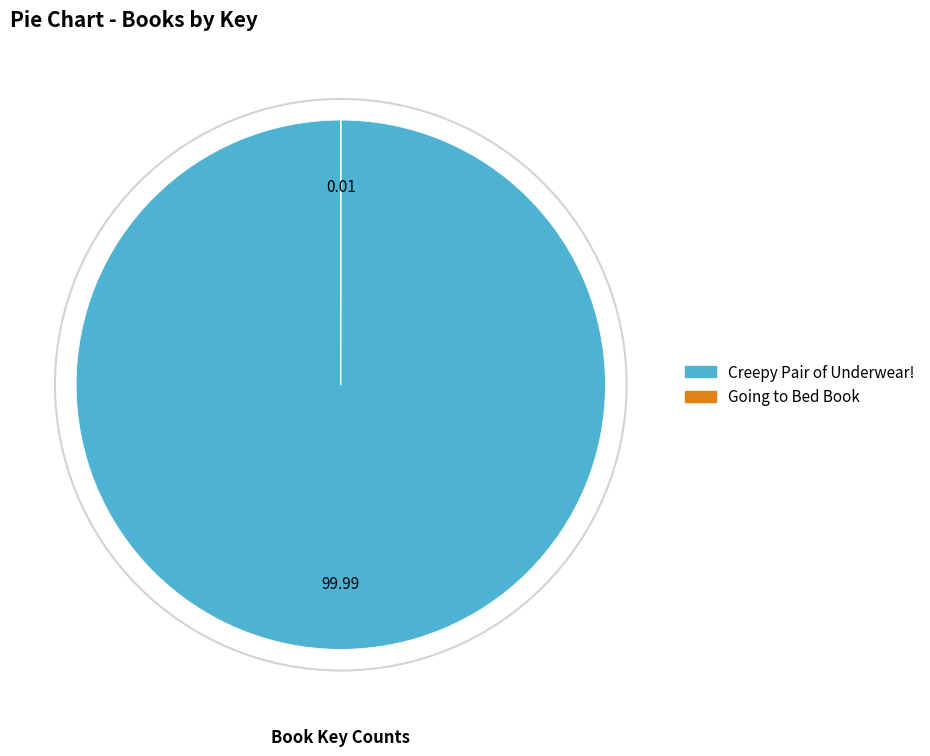

Which category has the biggest portion of the pie?

Creepy Pair of Underwear!